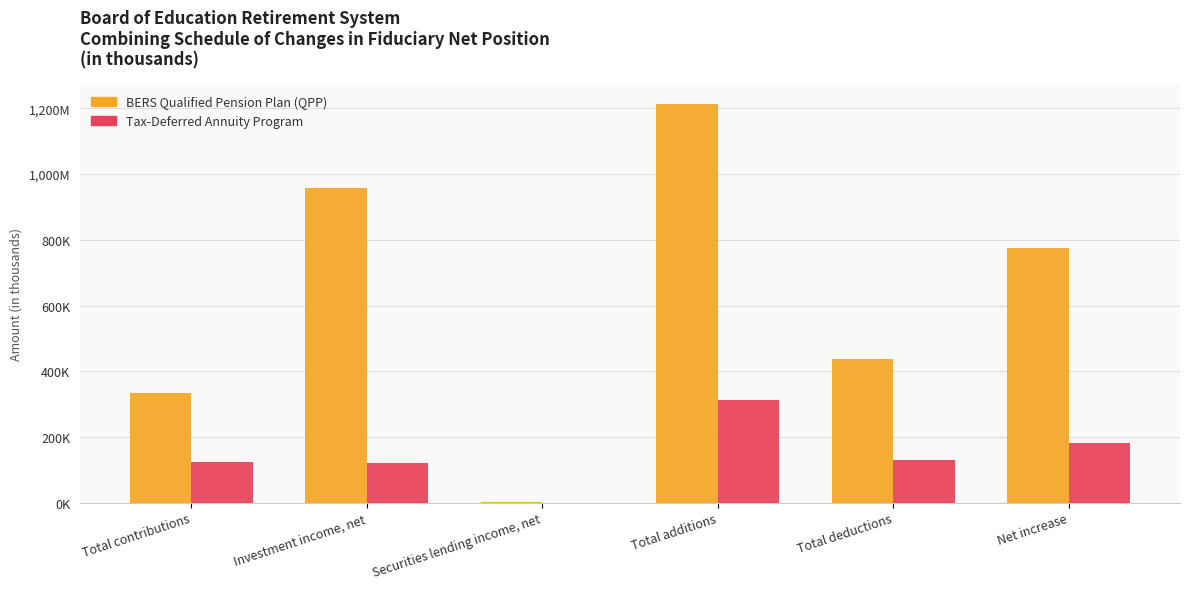

Reading left to right, what are all the values shown in this chart?

BERS Qualified Pension Plan (QPP): 332338	957935	1590	1213470	436975	776495
Tax-Deferred Annuity Program: 124248	119370	97	312166	129417	182749